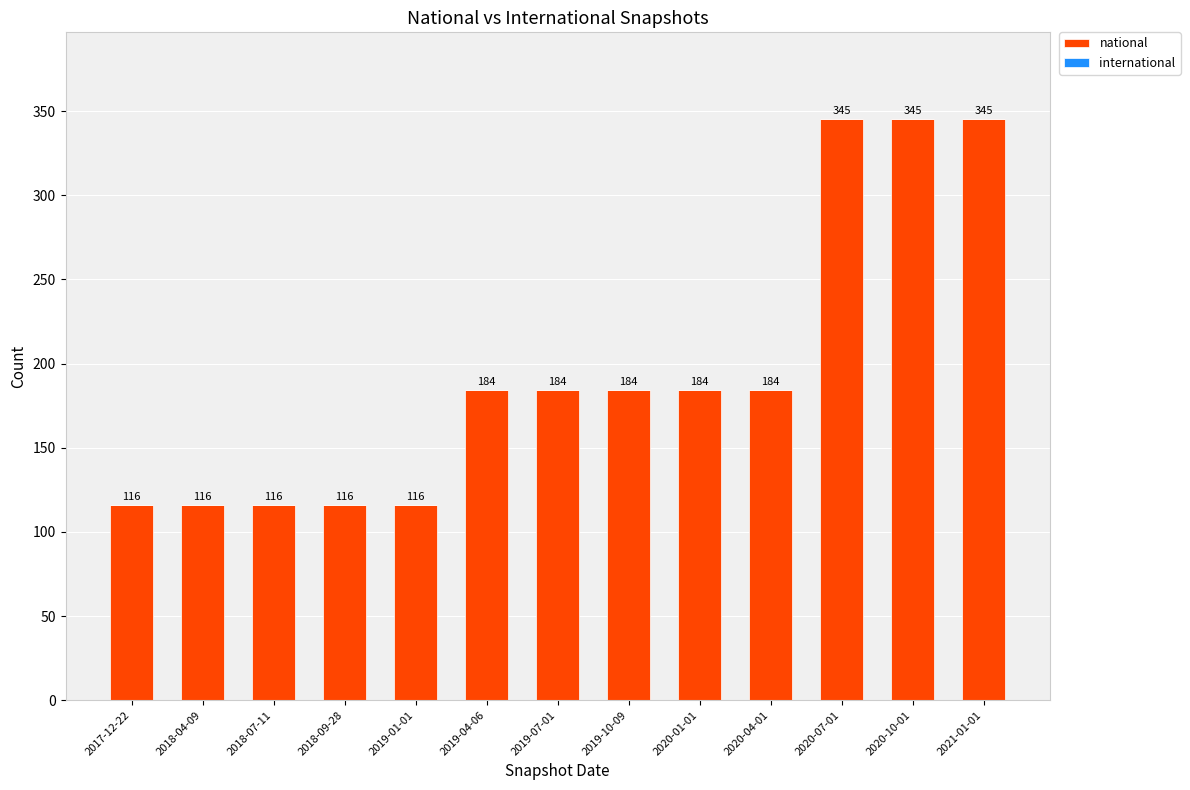

Does the chart contain stacked bars?

No